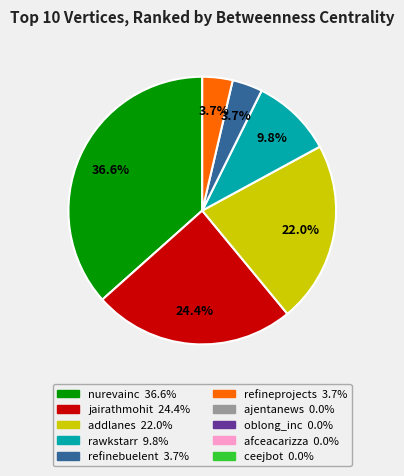

Does any single category account for the majority?

No